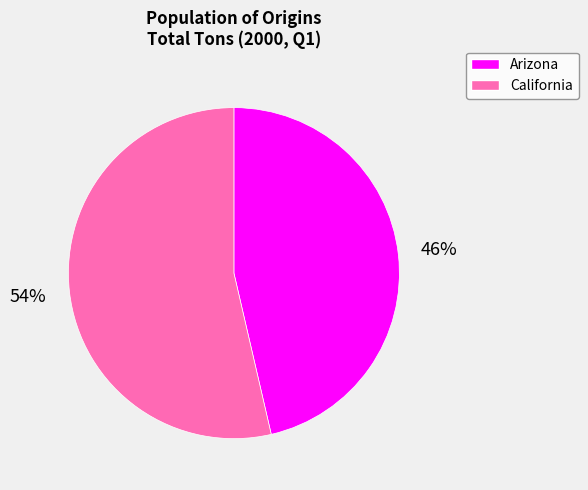

To the nearest percent, what is the average slice percentage?

50%